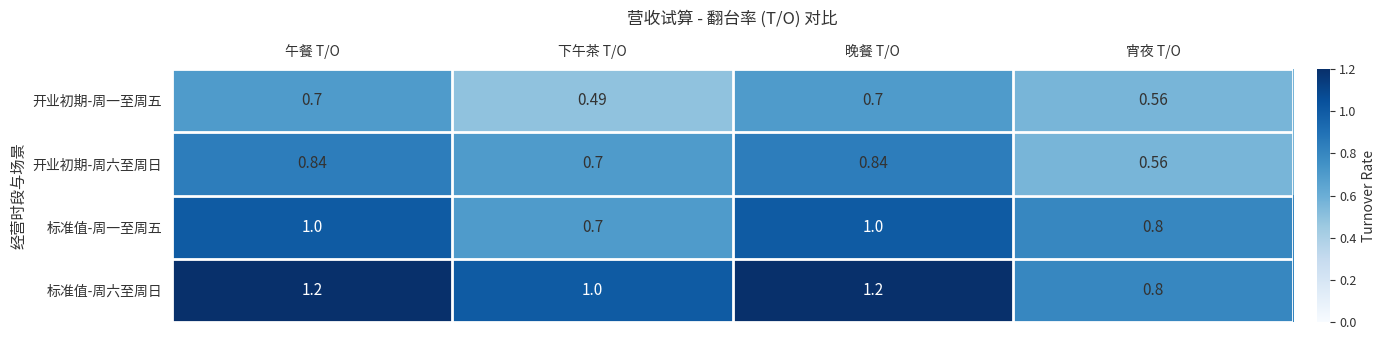

Where is 开业初期-周一至周五 nearest to the value 0?

下午茶 T/O